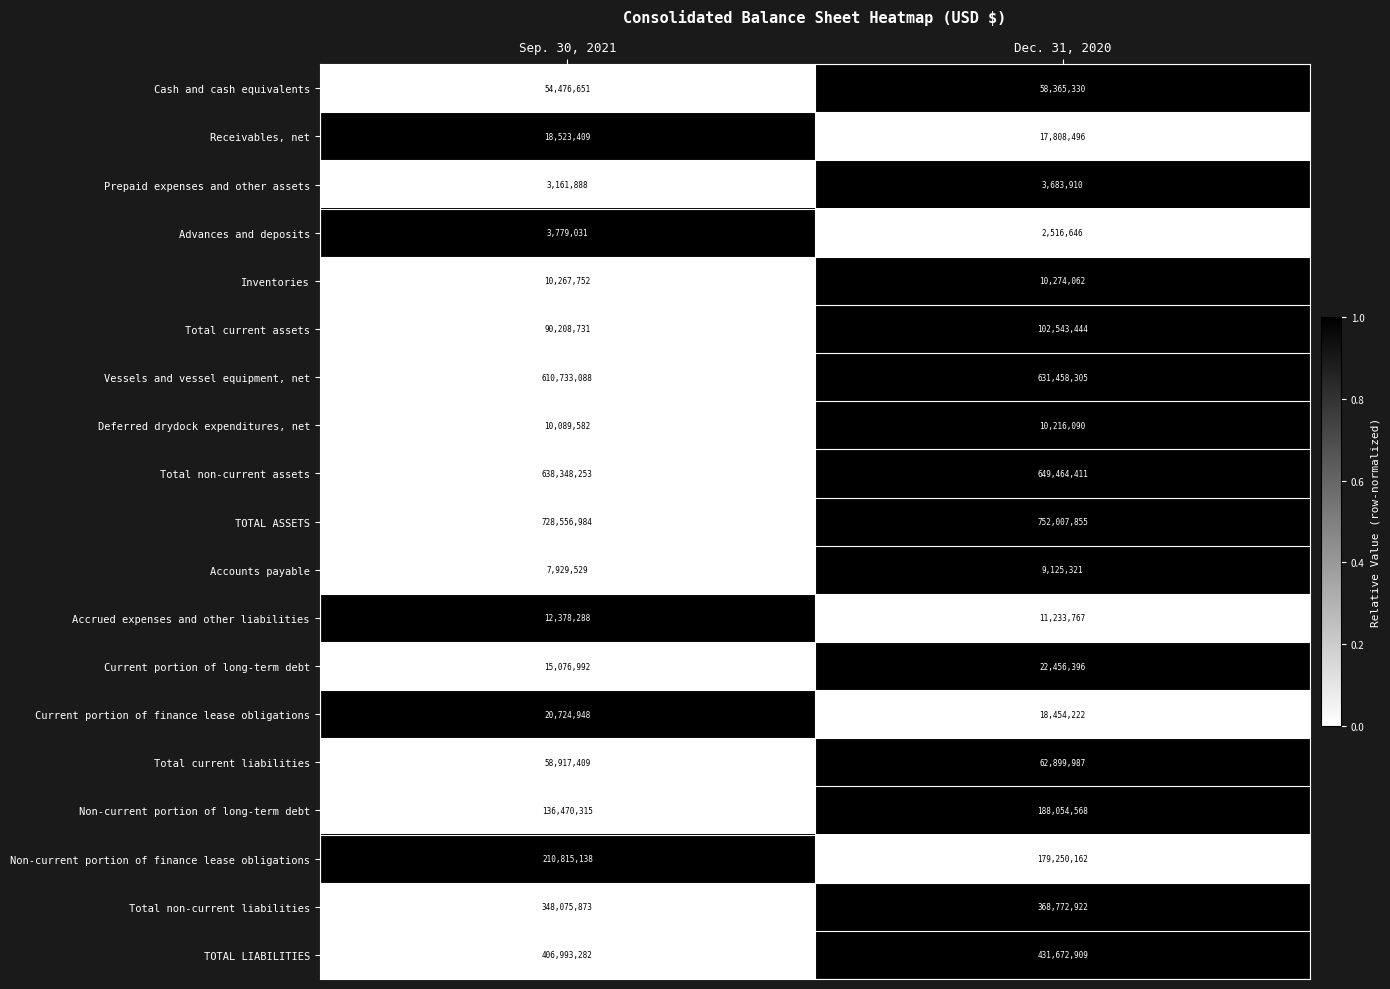

What is the average value of the Inventories series?

10270907